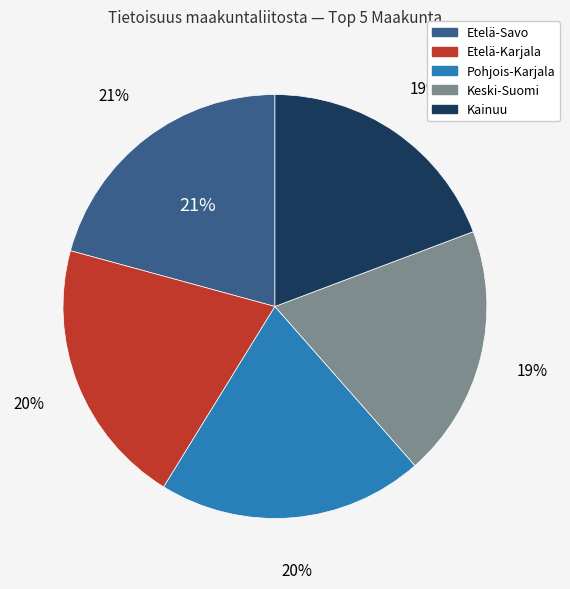

Does Etelä-Karjala represent more than half of the total?

No